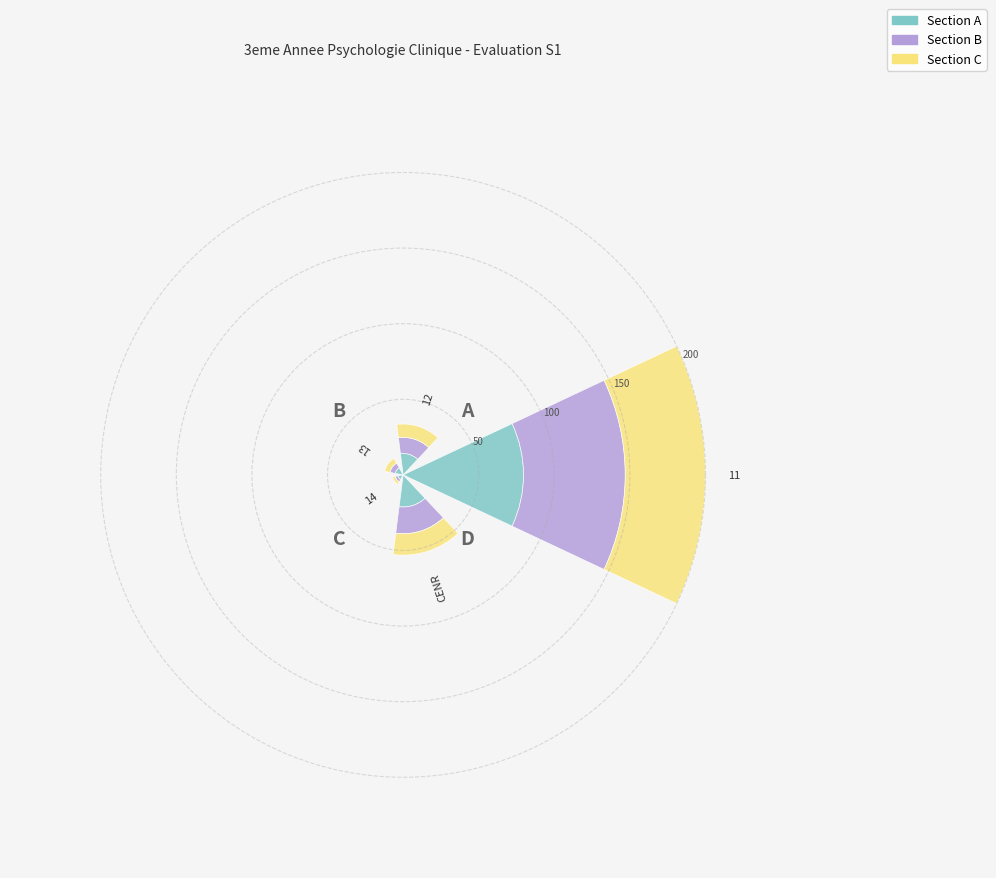

Does the chart contain any negative values?

No